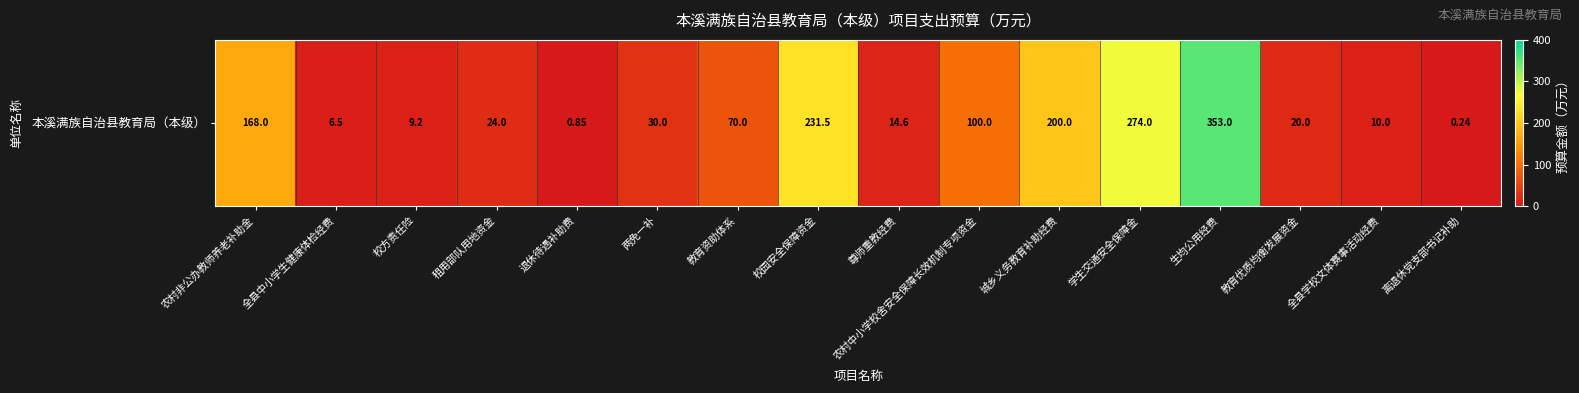

List the labels in order of value, smallest first.

离退休党支部书记补助, 退休待遇补助费, 全县中小学生健康体检经费, 校方责任险, 全县学校文体赛事活动经费, 尊师重教经费, 教育优质均衡发展资金, 租用部队用地资金, 两免一补, 教育资助体系, 农村中小学校舍安全保障长效机制专项资金, 农村非公办教师养老补助金, 城乡义务教育补助经费, 校园安全保障资金, 学生交通安全保障金, 生均公用经费